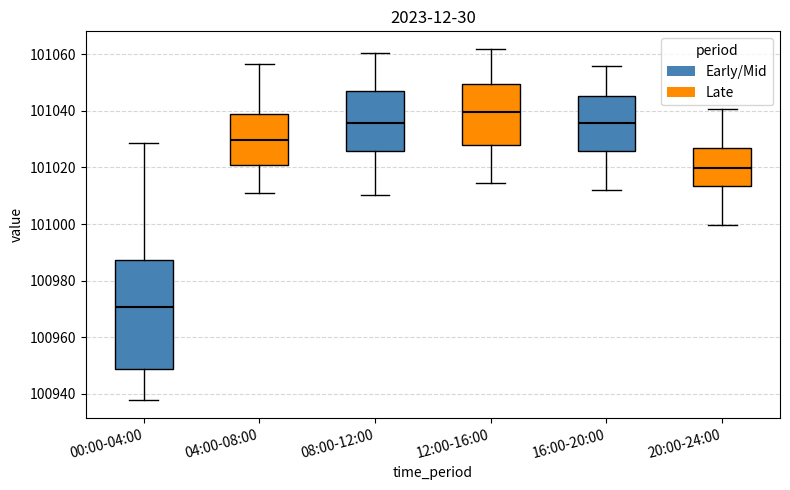

Reading left to right, read every box against the y-axis: the position of its median line, the range the box covers, and the ends of its whiskers. The values are not printed on the chart, so give them approximately, as read against the axis.

00:00-04:00: median 100970, box 100948 to 100988, whiskers 100938 to 101028
04:00-08:00: median 101030, box 101020 to 101038, whiskers 101010 to 101056
08:00-12:00: median 101036, box 101026 to 101046, whiskers 101010 to 101060
12:00-16:00: median 101040, box 101028 to 101050, whiskers 101014 to 101062
16:00-20:00: median 101036, box 101026 to 101046, whiskers 101012 to 101056
20:00-24:00: median 101020, box 101014 to 101026, whiskers 101000 to 101040